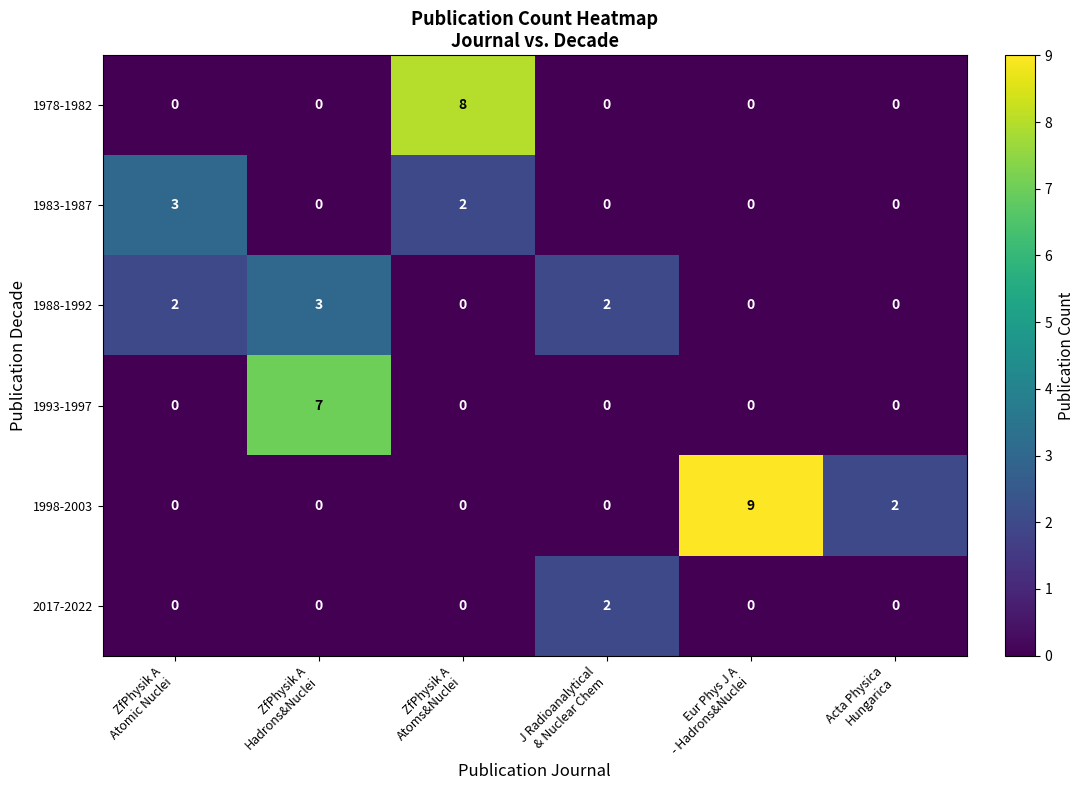

How many data points does each series have?

6